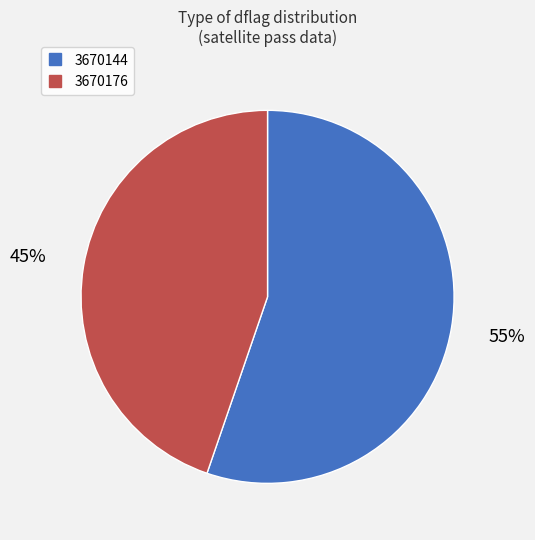

What is the largest slice in the pie chart?

3670144